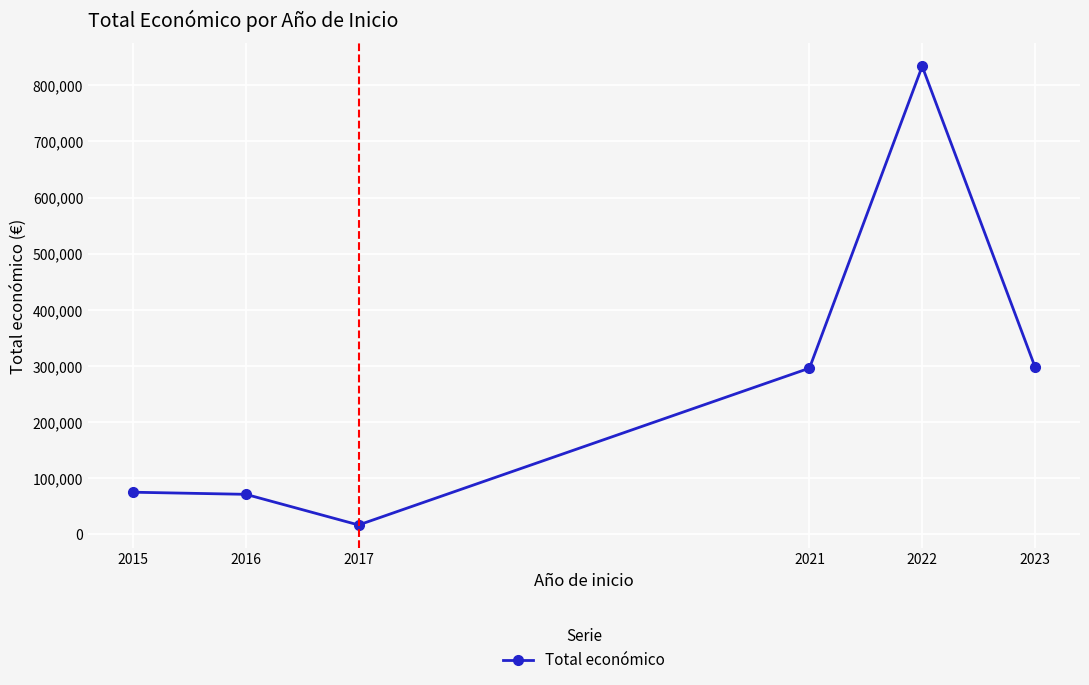

What is the difference between the values at 2023 and 2015?

223689